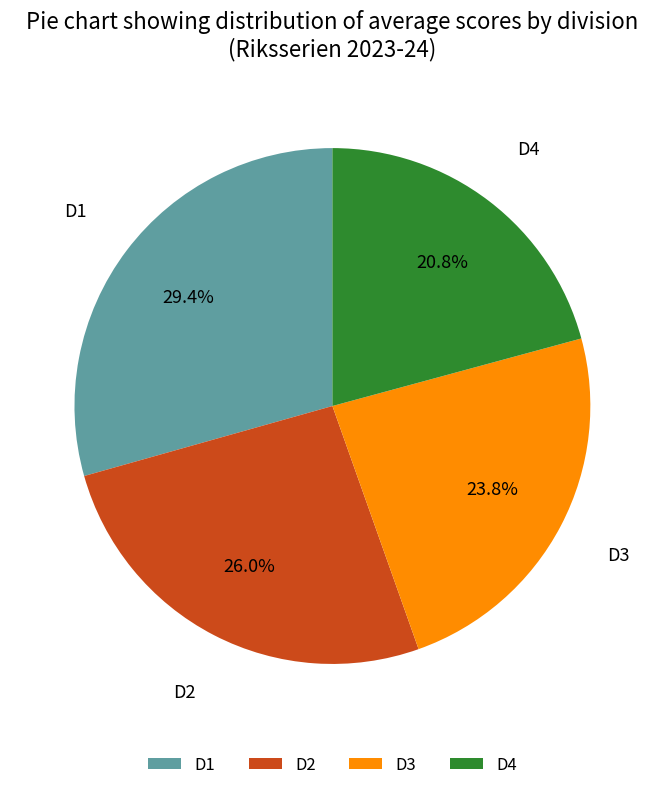

Which slice is the smallest?

D4